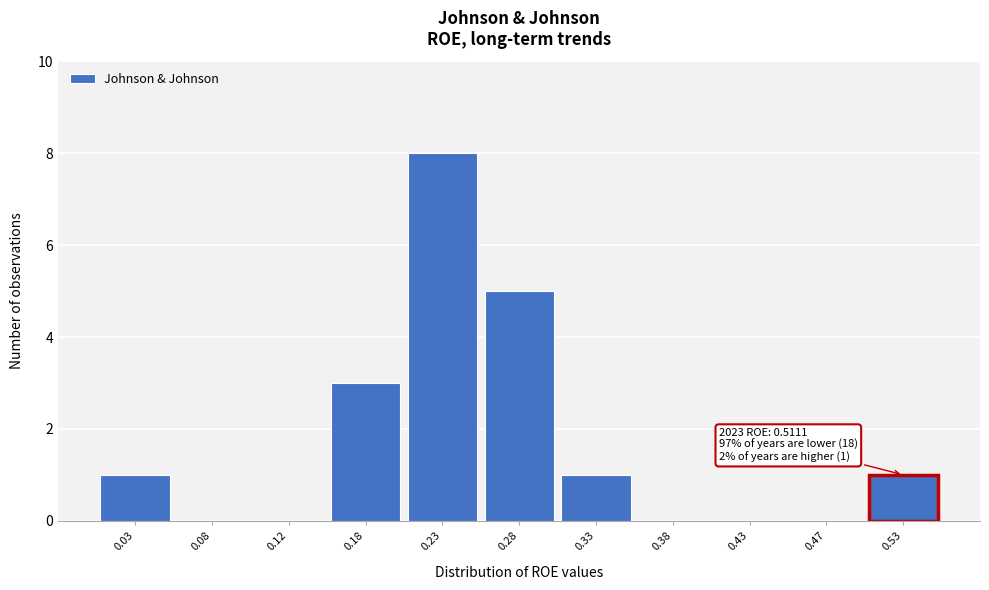

Which range on the x-axis has the tallest bar?

0.20 to 0.25